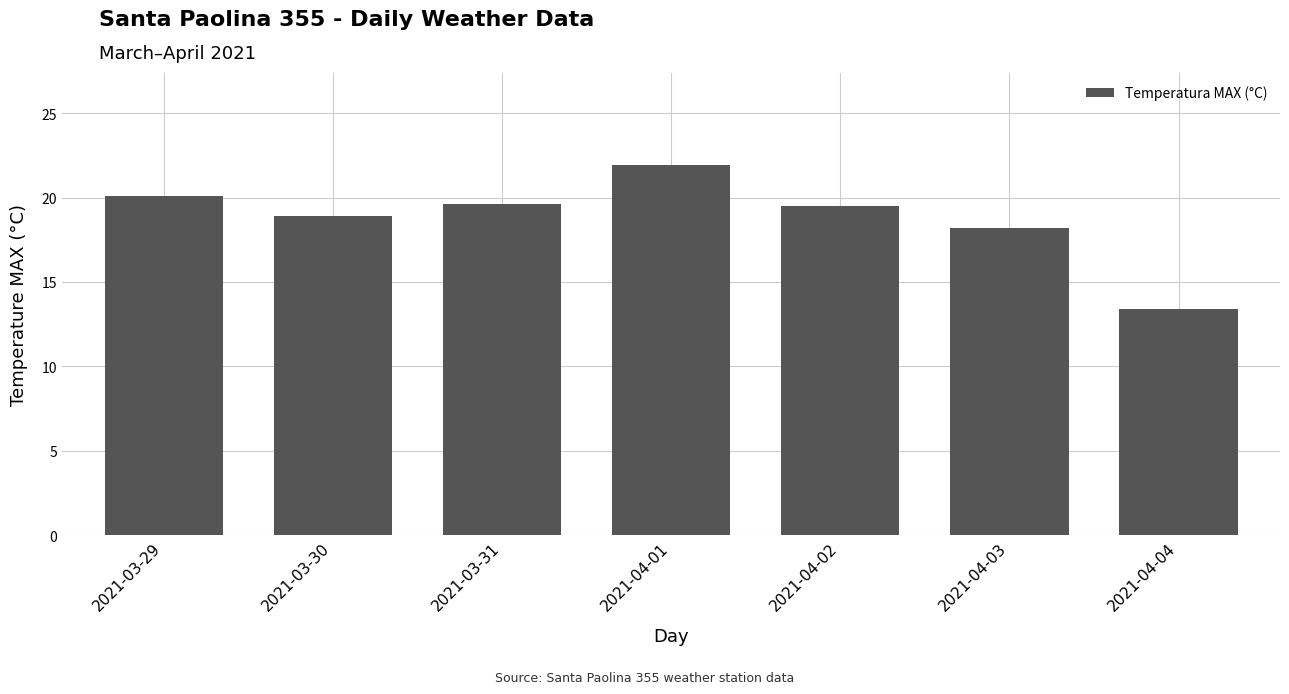

Which category has the lowest value across all series?

2021-04-04